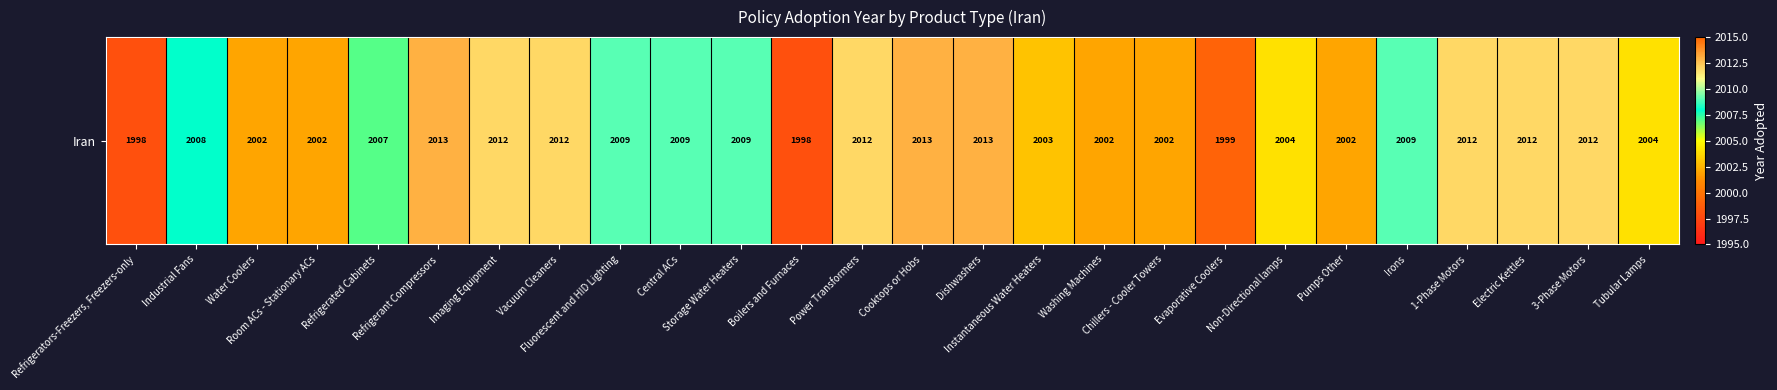

Reading right to left, list all the values displayed in this chart.

2004	2012	2012	2012	2009	2002	2004	1999	2002	2002	2003	2013	2013	2012	1998	2009	2009	2009	2012	2012	2013	2007	2002	2002	2008	1998